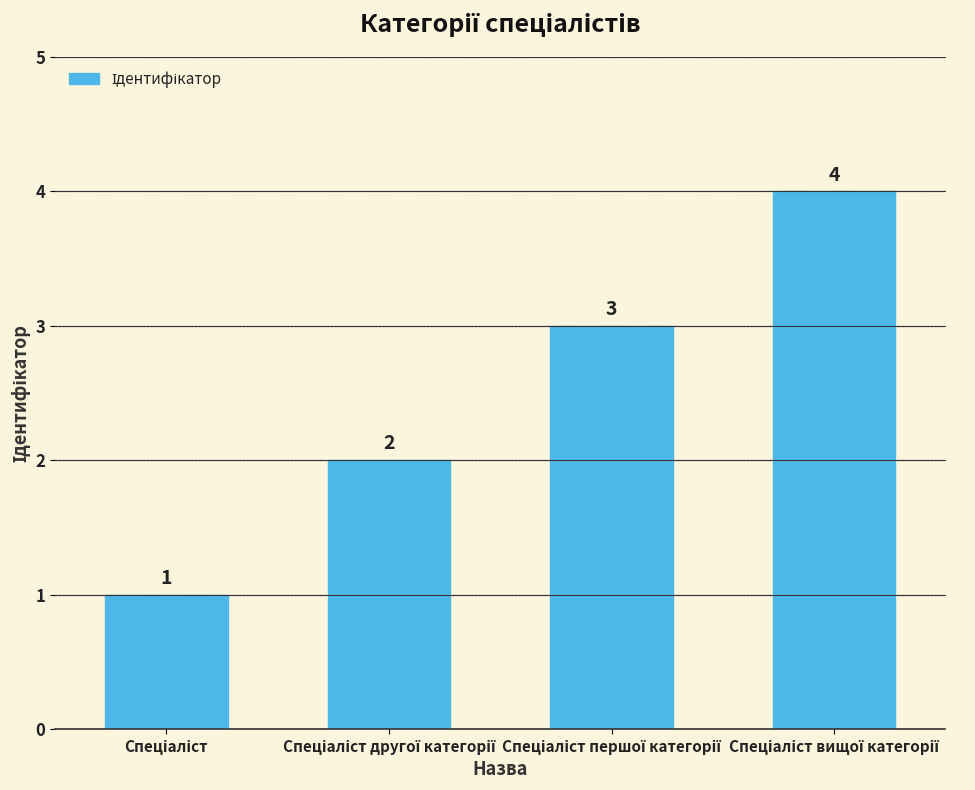

Reading left to right, extract all data points from this chart.

1	2	3	4